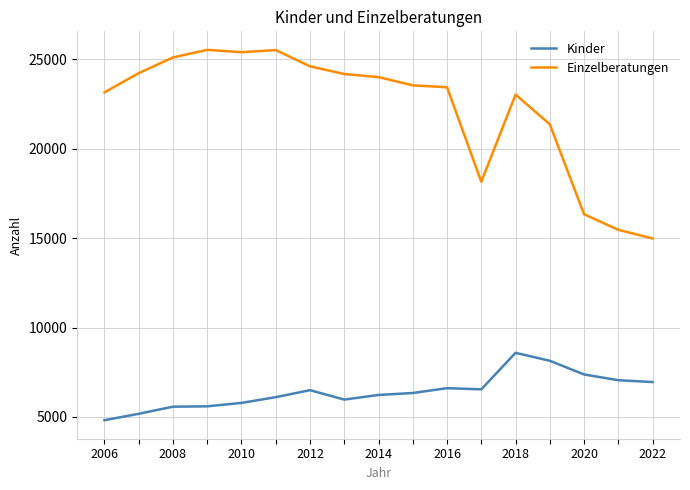

Rank the series by their average value, from highest to lowest.

Einzelberatungen, Kinder